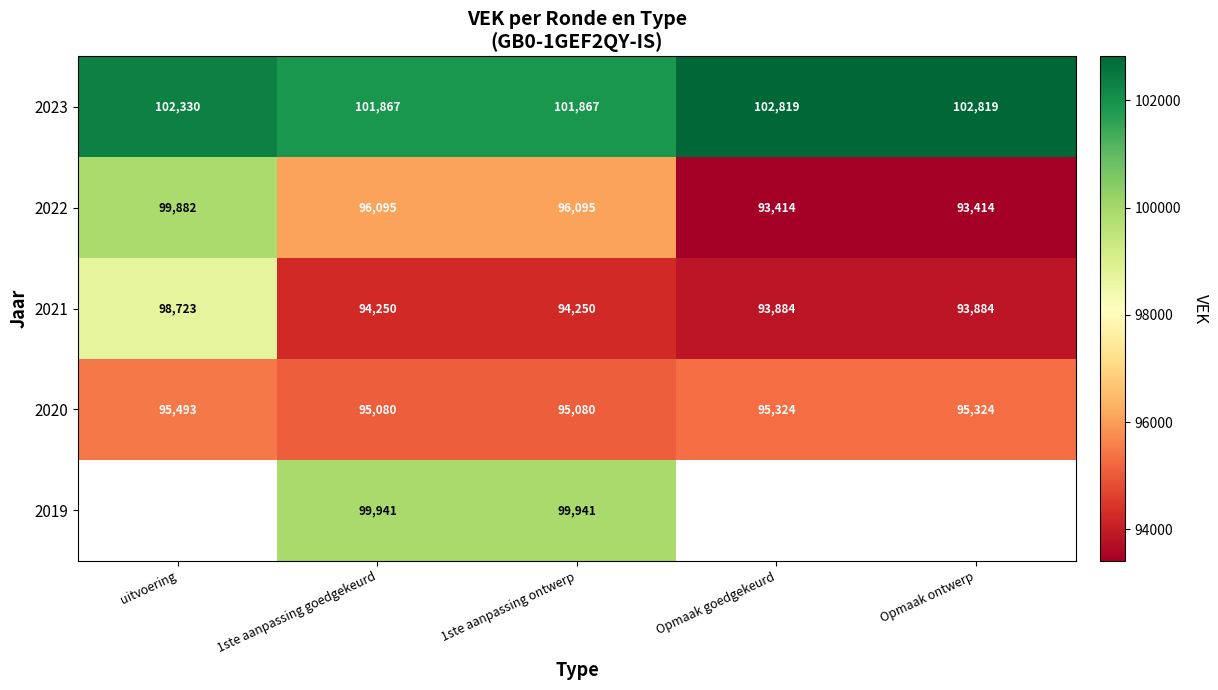

Between uitvoering and Opmaak ontwerp, which is larger?

Opmaak ontwerp